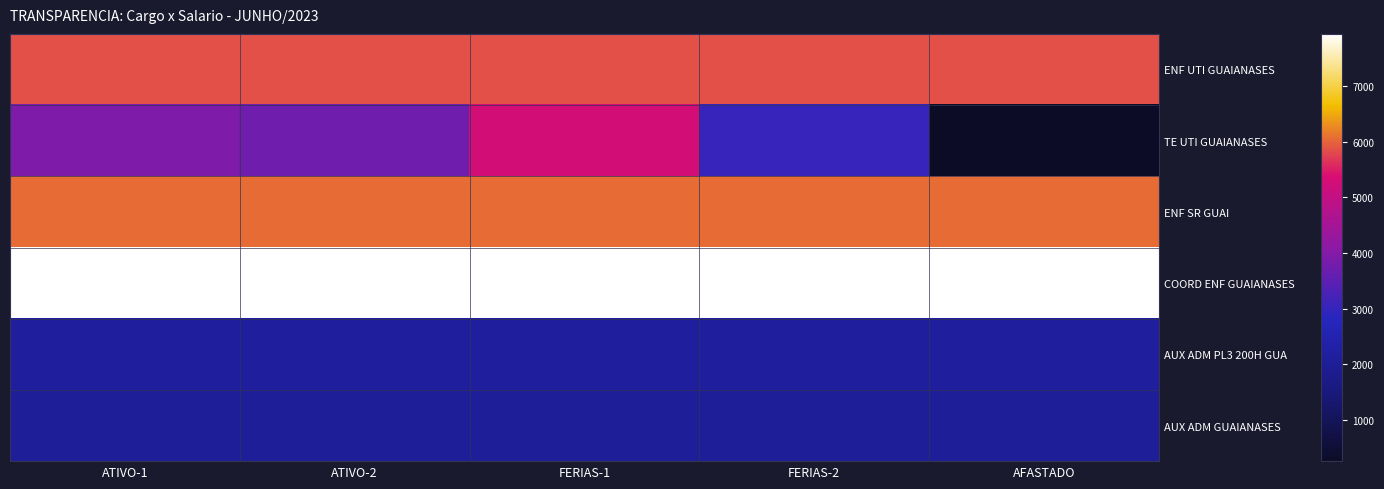

Rank the series at FERIAS-2 from highest to lowest value.

COORD ENF GUAIANASES, ENF SR GUAI, ENF UTI GUAIANASES, TE UTI GUAIANASES, AUX ADM PL3 200H GUA, AUX ADM GUAIANASES